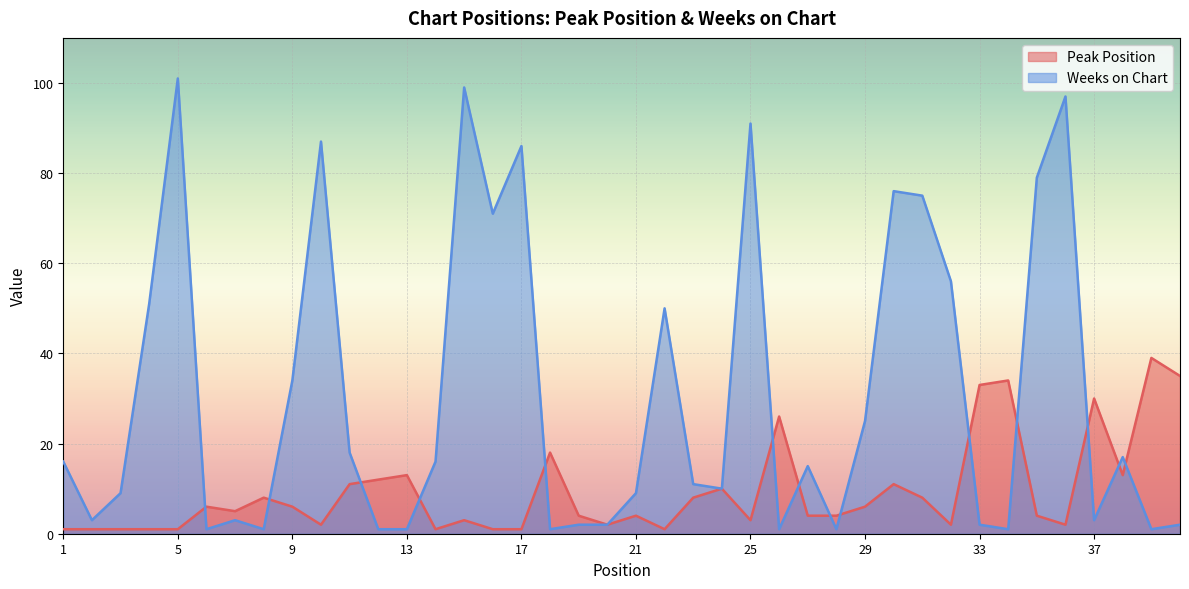

The value of Weeks on Chart at 8 is 1. True or false?

False